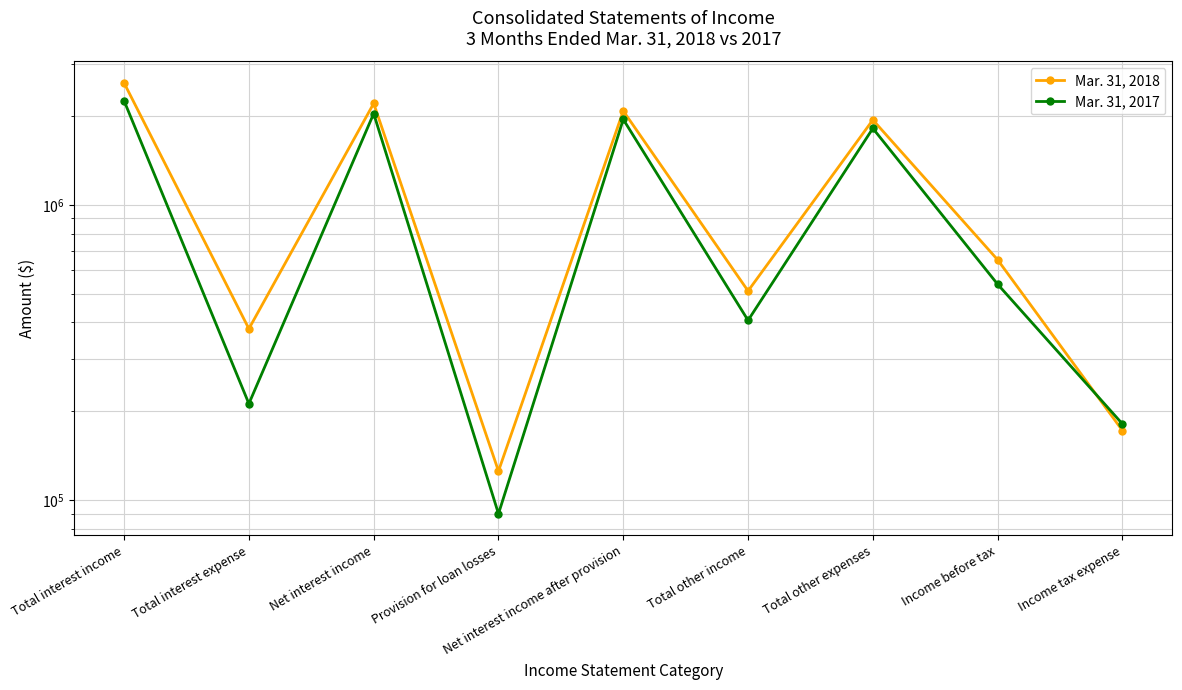

List the series in order of their overall mean, lowest first.

Mar. 31, 2017, Mar. 31, 2018